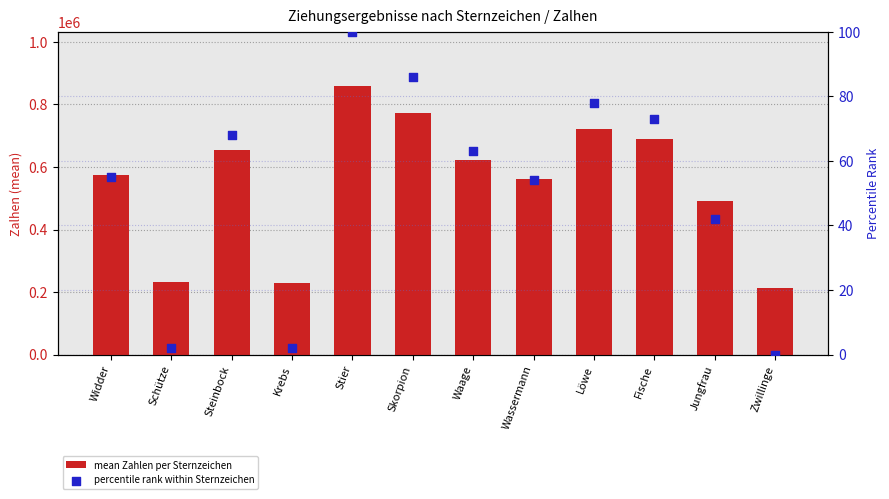

What is the total value across all series at Stier?

860289